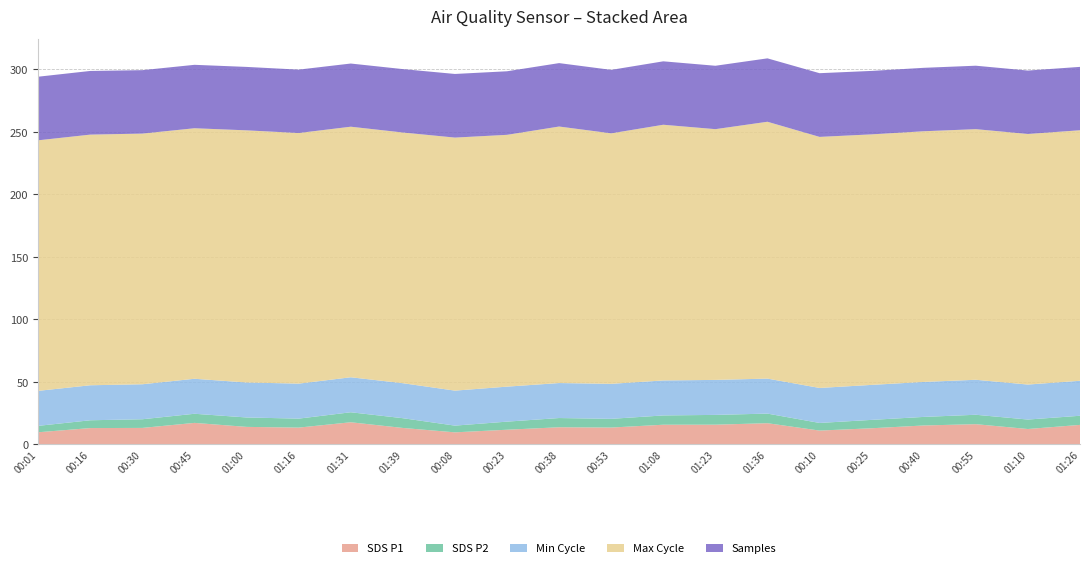

What is the minimum value for SDS P1?

9.6